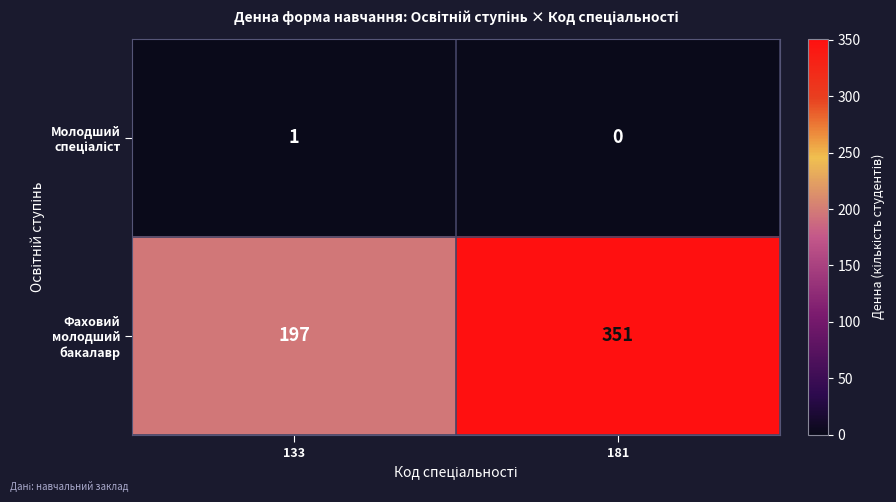

What is the total value across all series at 133?

198